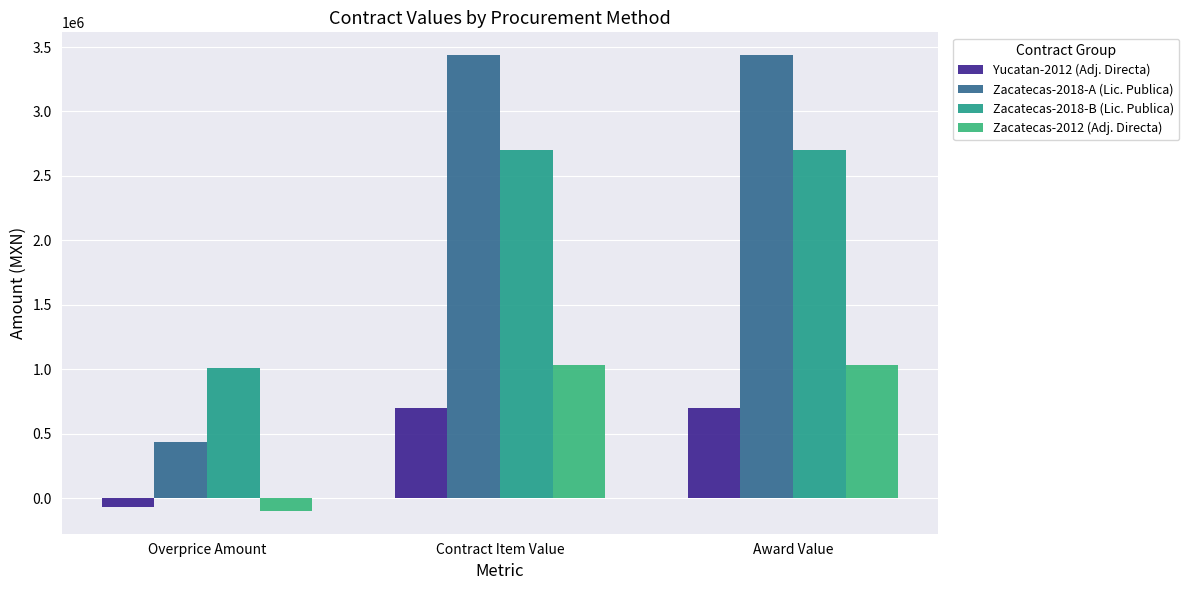

Reading right to left, what are all the values shown in this chart?

Yucatan-2012 (Adj. Directa): 697408.7	697408.7	-66743.7
Zacatecas-2018-A (Lic. Publica): 3437221.5	3437221.5	438756.1
Zacatecas-2018-B (Lic. Publica): 2703755.8	2703755.8	1007083.7
Zacatecas-2012 (Adj. Directa): 1033198.1	1033198.1	-98879.6